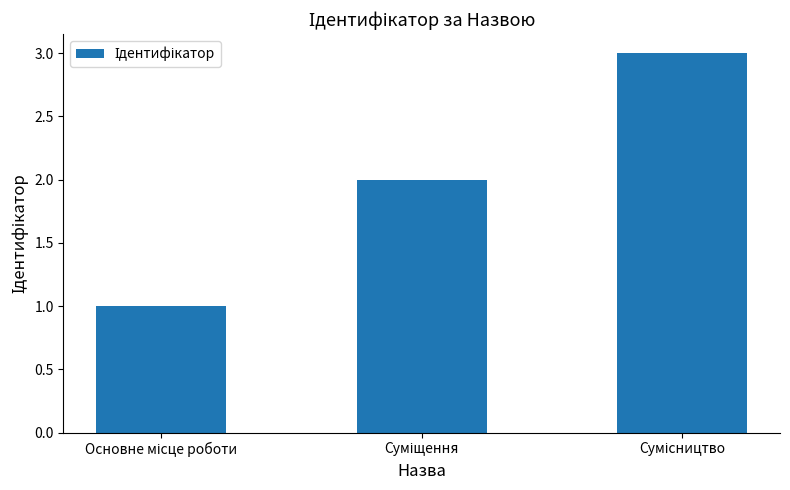

What is the difference between the maximum and minimum values?

2